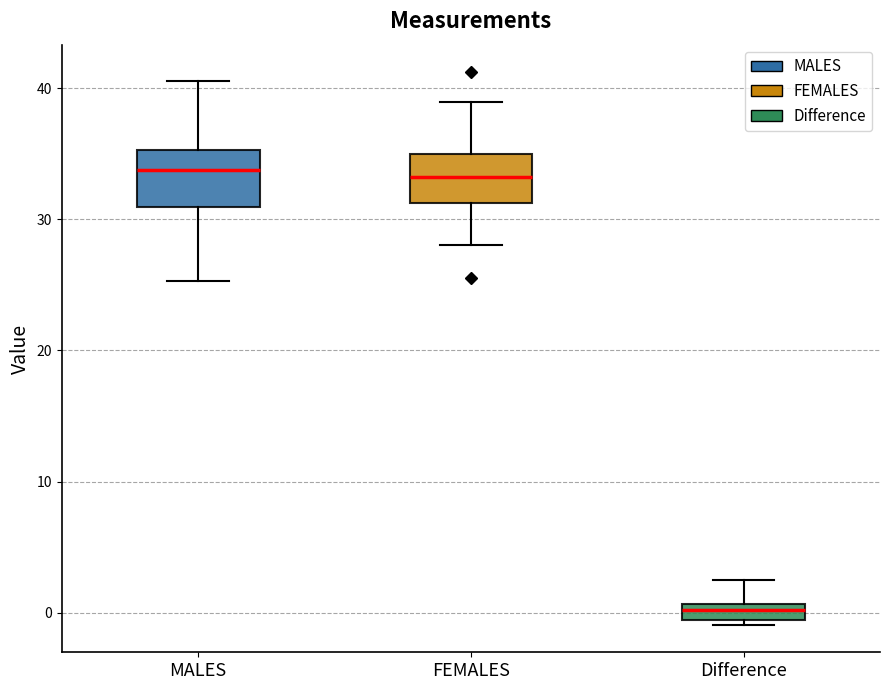

Where is the upper edge of the box for MALES on the y-axis? The values are not printed on the chart, so give them approximately, as read against the axis.

35